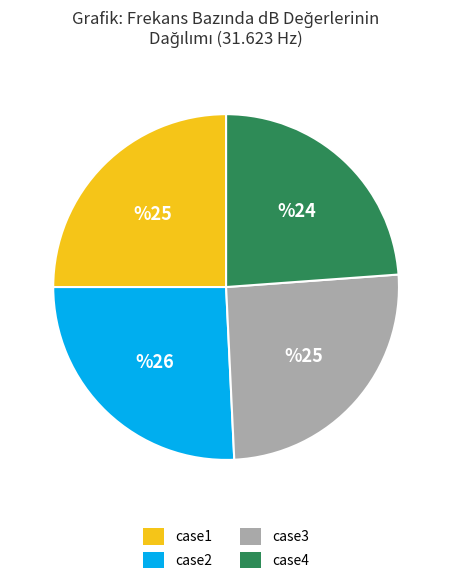

Is case1 the majority of the pie?

No